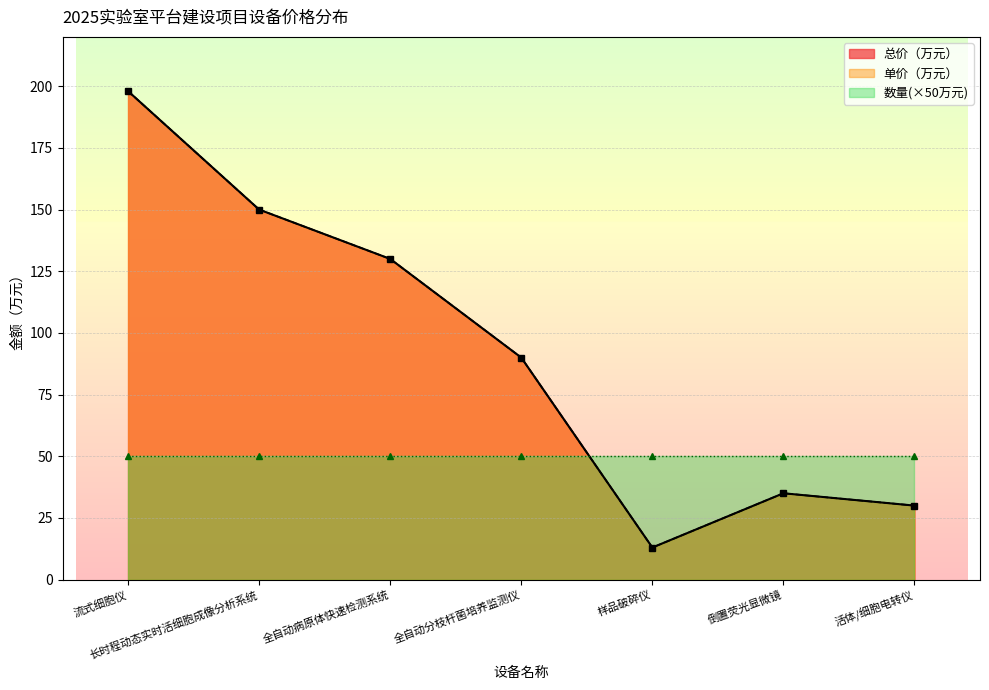

True or false: 单价（万元） and 总价（万元） intersect in this chart.

False